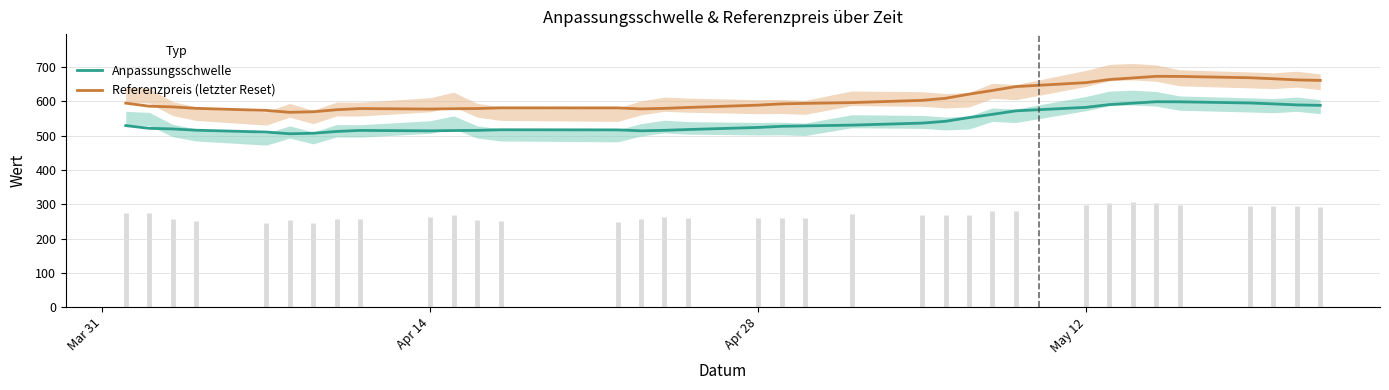

What is the minimum value for Anpassungsschwelle?

505.5